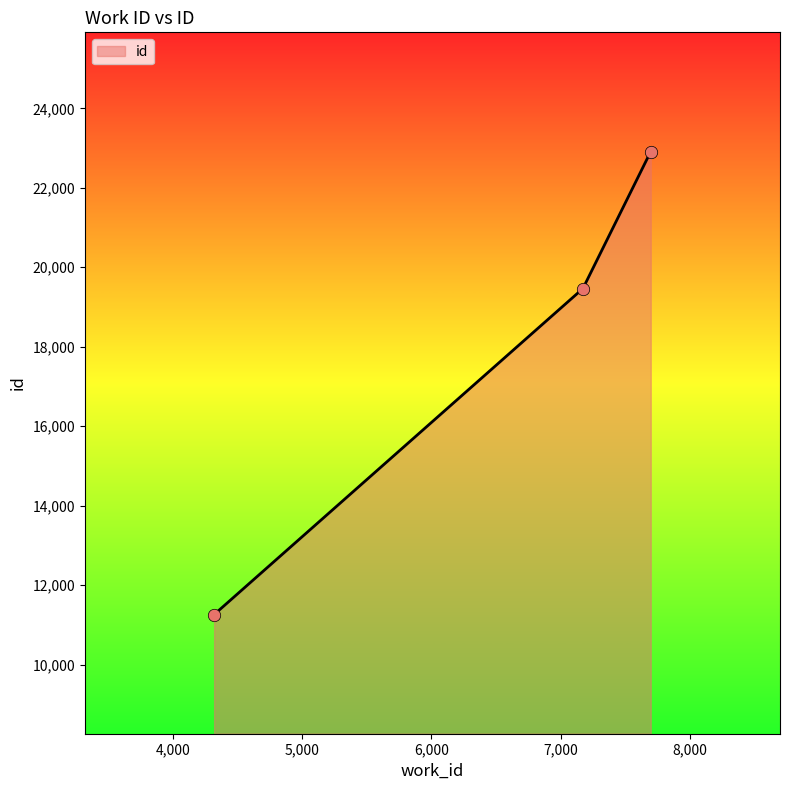

What is the maximum value shown in the chart?

22913